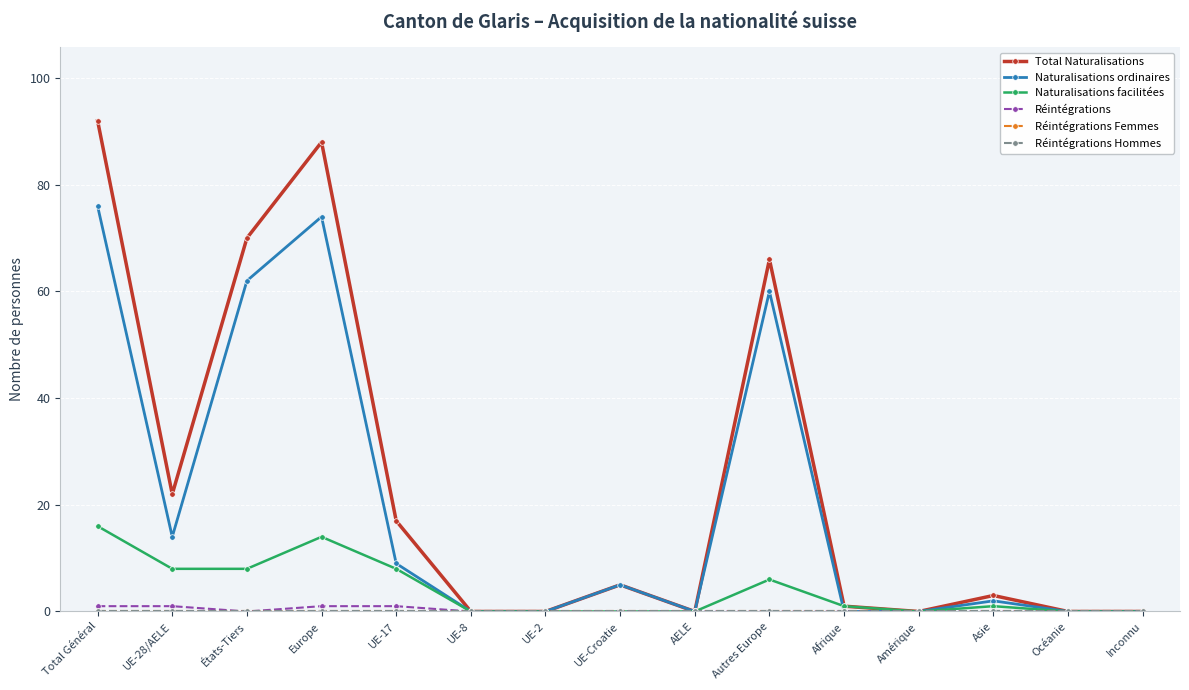

Reading left to right, extract all data points from this chart.

Total Naturalisations: 92	22	70	88	17	0	0	5	0	66	1	0	3	0	0
Naturalisations ordinaires: 76	14	62	74	9	0	0	5	0	60	0	0	2	0	0
Naturalisations facilitées: 16	8	8	14	8	0	0	0	0	6	1	0	1	0	0
Réintégrations: 1	1	0	1	1	0	0	0	0	0	0	0	0	0	0
Réintégrations Femmes: 0	0	0	0	0	0	0	0	0	0	0	0	0	0	0
Réintégrations Hommes: 0	0	0	0	0	0	0	0	0	0	0	0	0	0	0